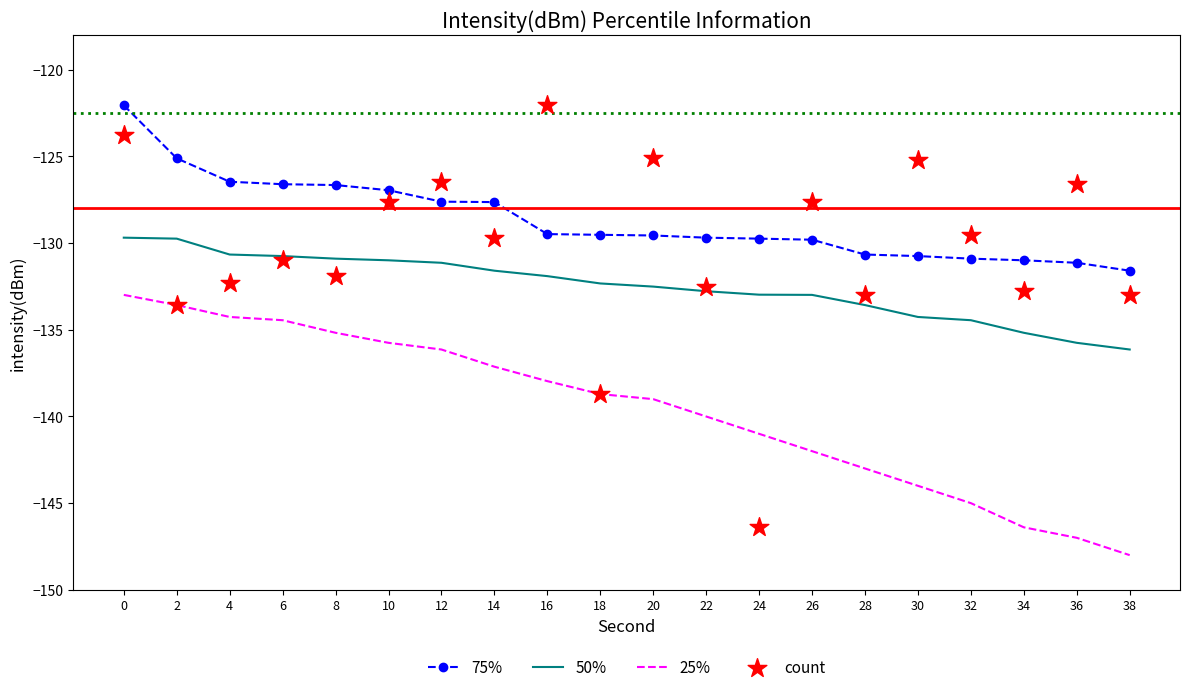

Which series has the largest total across all categories?

75%